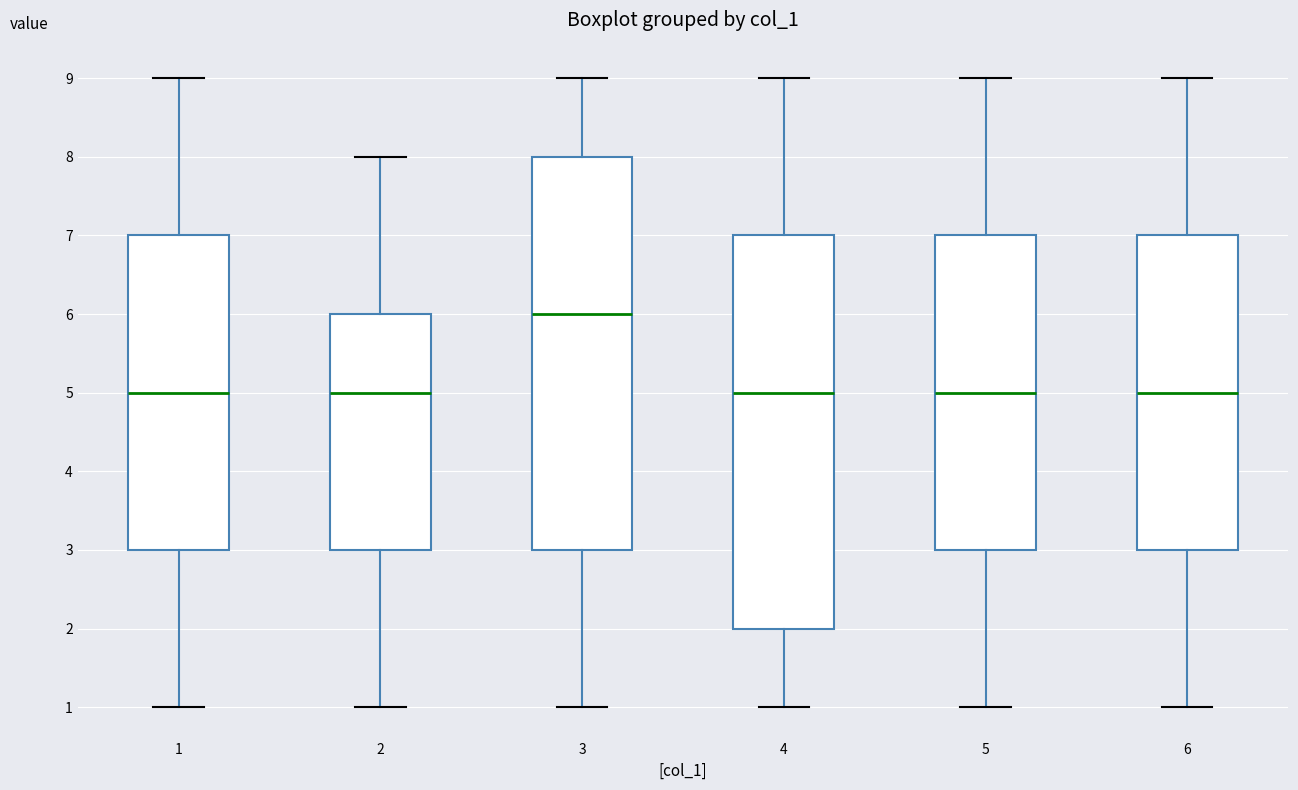

Reading left to right, read every box against the y-axis: the position of its median line, the range the box covers, and the ends of its whiskers. The values are not printed on the chart, so give them approximately, as read against the axis.

1: median 5, box 3 to 7, whiskers 1 to 9
2: median 5, box 3 to 6, whiskers 1 to 8
3: median 6, box 3 to 8, whiskers 1 to 9
4: median 5, box 2 to 7, whiskers 1 to 9
5: median 5, box 3 to 7, whiskers 1 to 9
6: median 5, box 3 to 7, whiskers 1 to 9